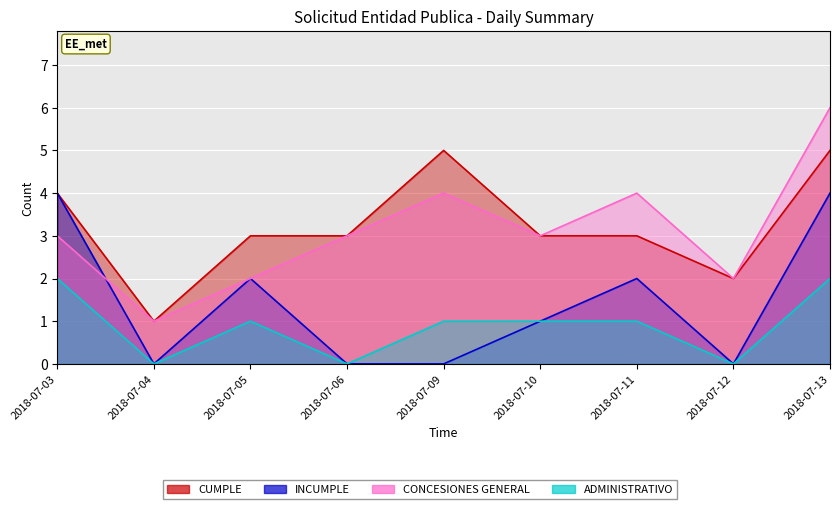

What are all the series names shown in the legend?

CUMPLE, INCUMPLE, CONCESIONES GENERAL, ADMINISTRATIVO